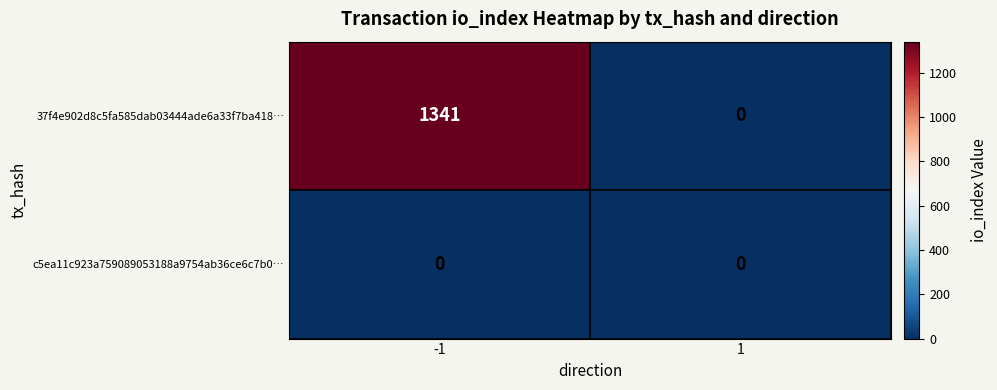

What is the difference between the maximum and minimum values in the 37f4e902d8c5fa585dab03444ade6a33f7ba418… series?

1341